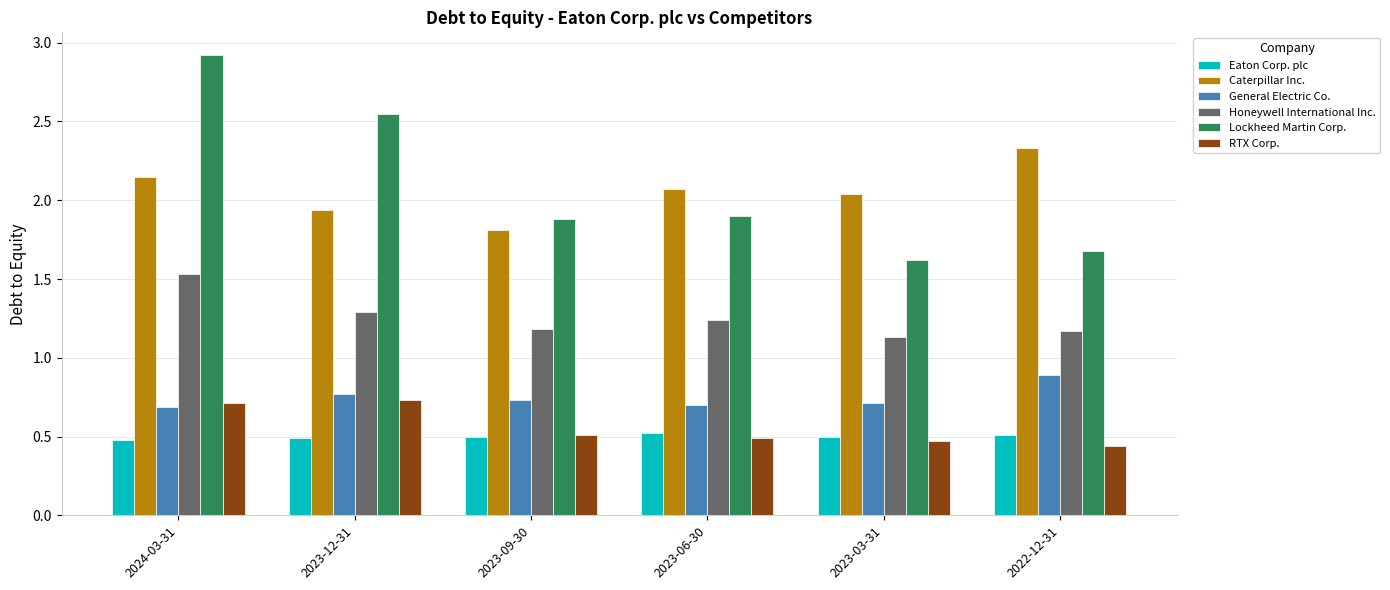

At how many categories does at least one series exceed 1?

6